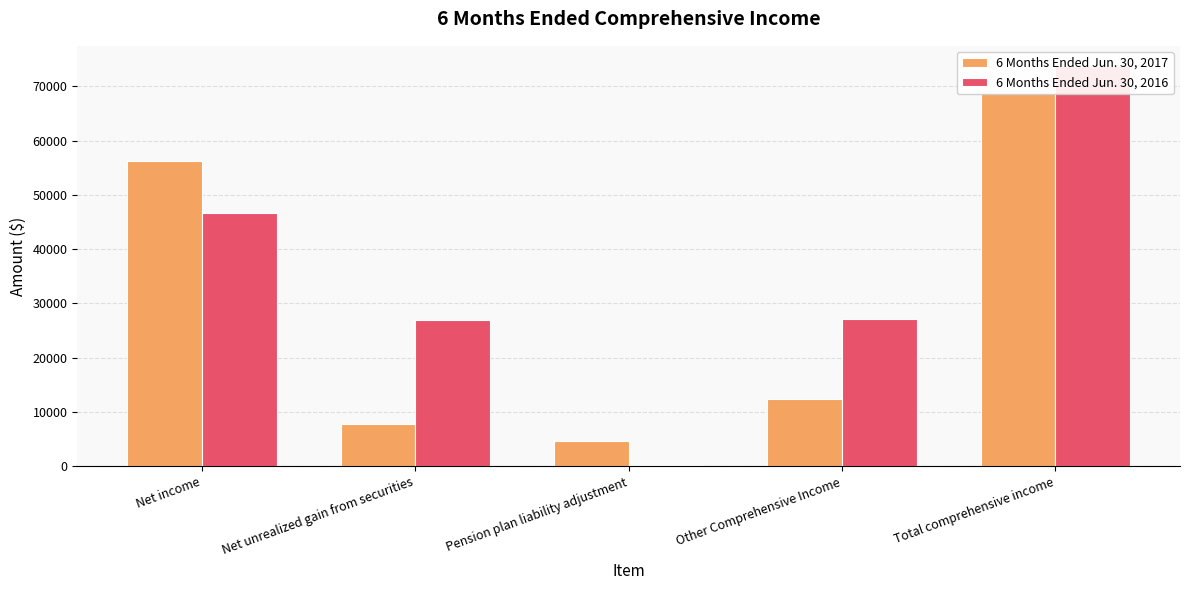

Count the number of categories in the chart.

5